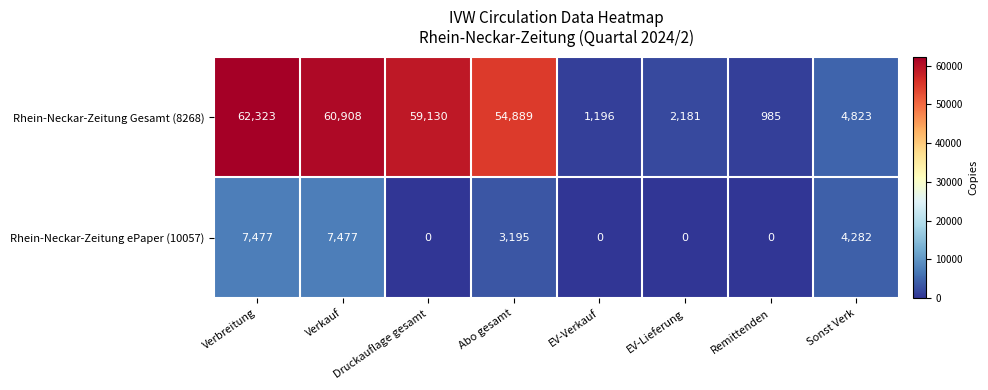

Between Verbreitung and Remittenden, which series saw the biggest shift?

Rhein-Neckar-Zeitung Gesamt (8268)